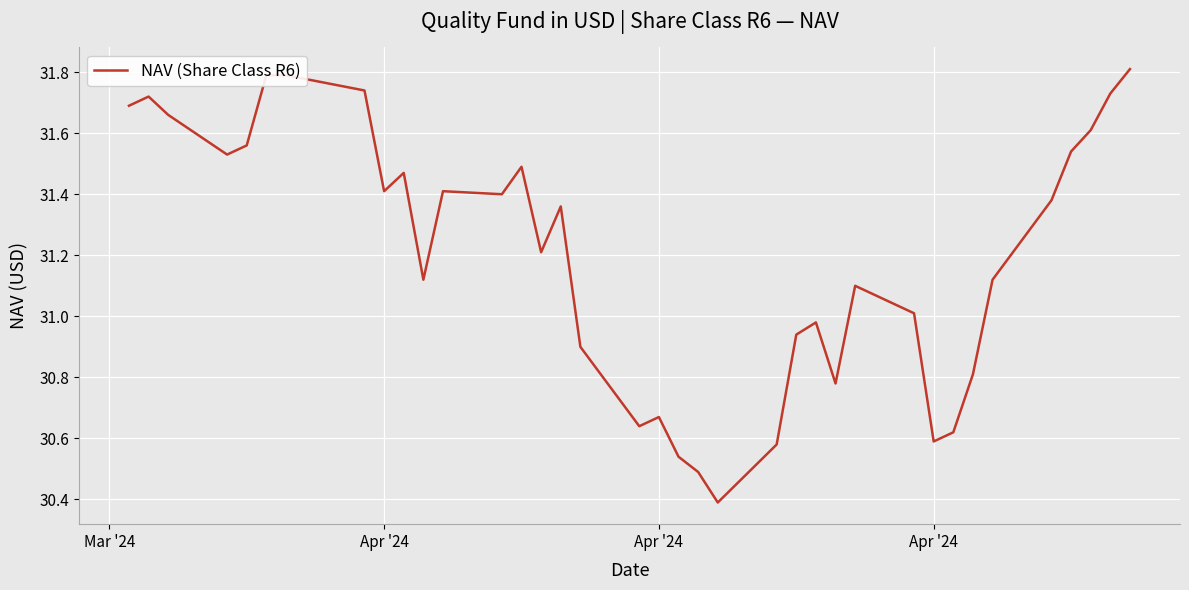

What is the greatest value displayed?

31.8